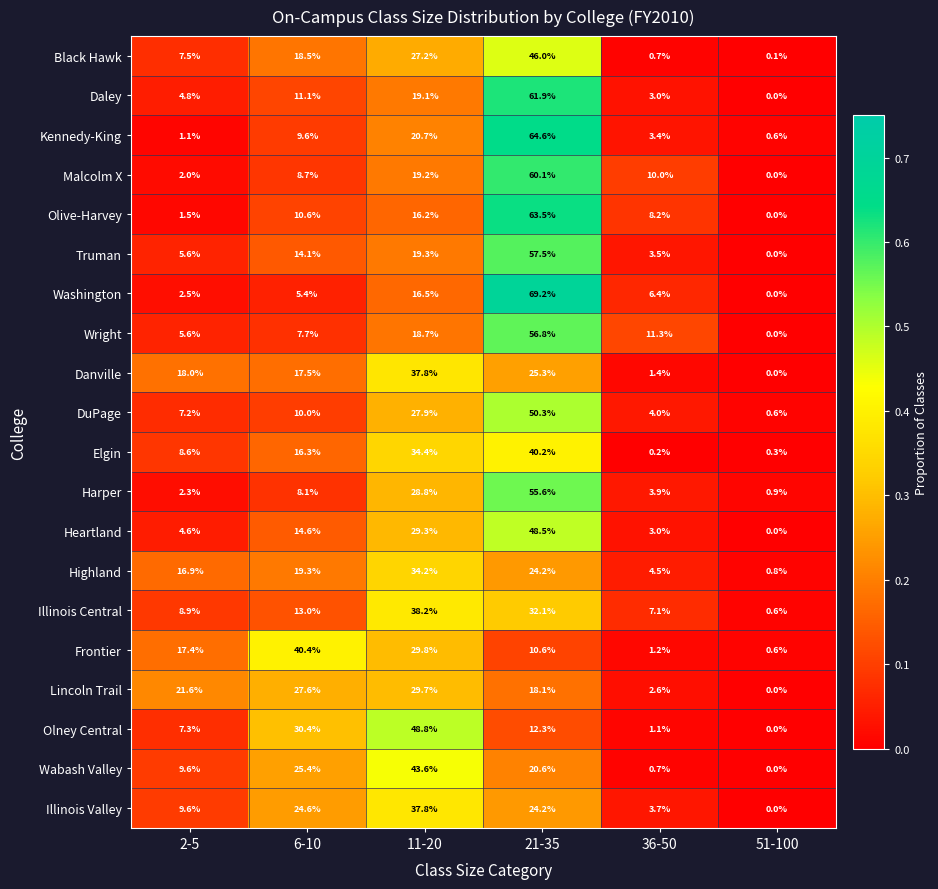

Where does the Heartland series first go above 14?

6-10